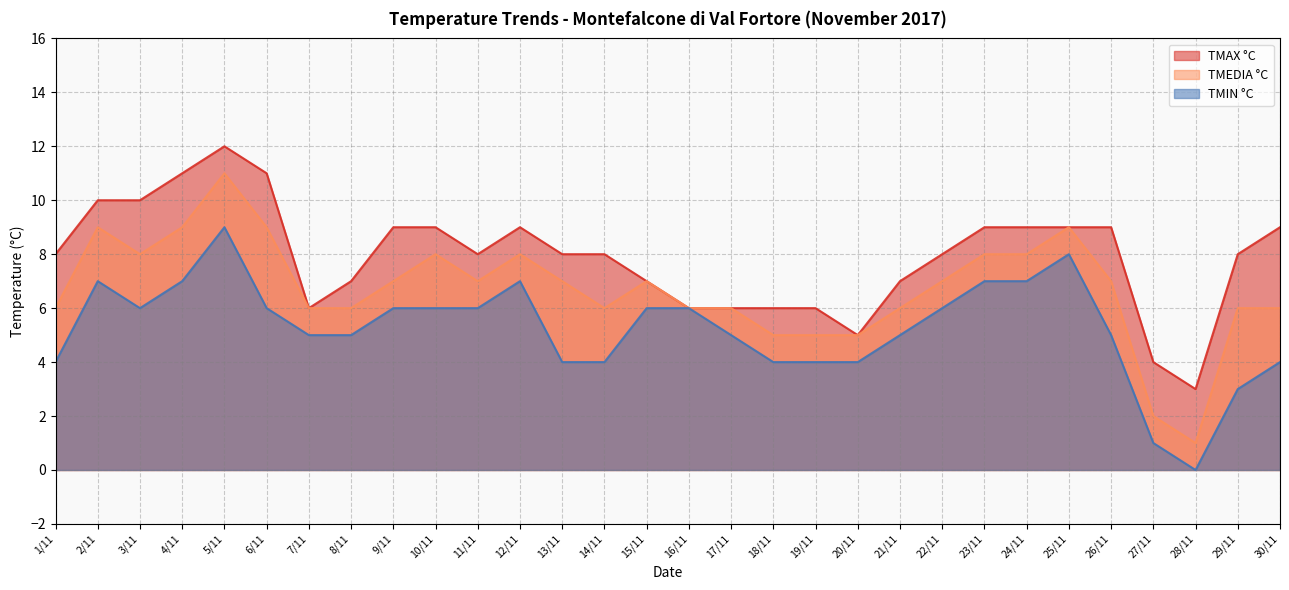

Does the chart display data point markers on the line(s)?

No